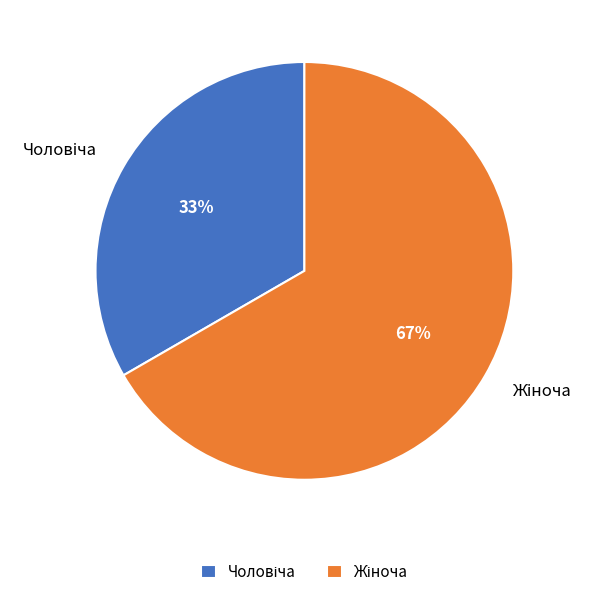

Is there a majority slice in this chart?

Yes